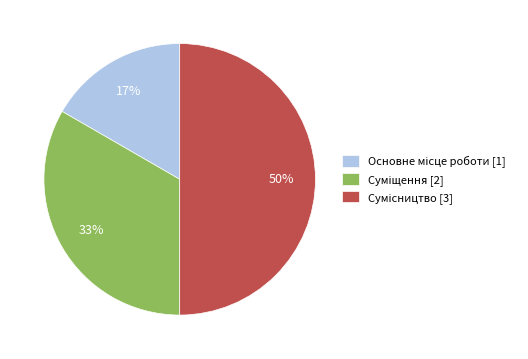

Count the number of slices in the pie.

3